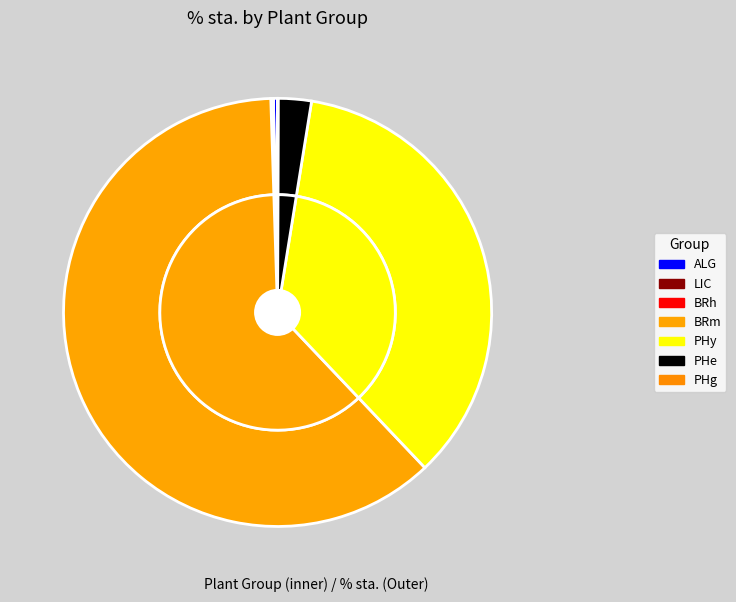

To the nearest percent, what percentage of the pie is BRm?

62%